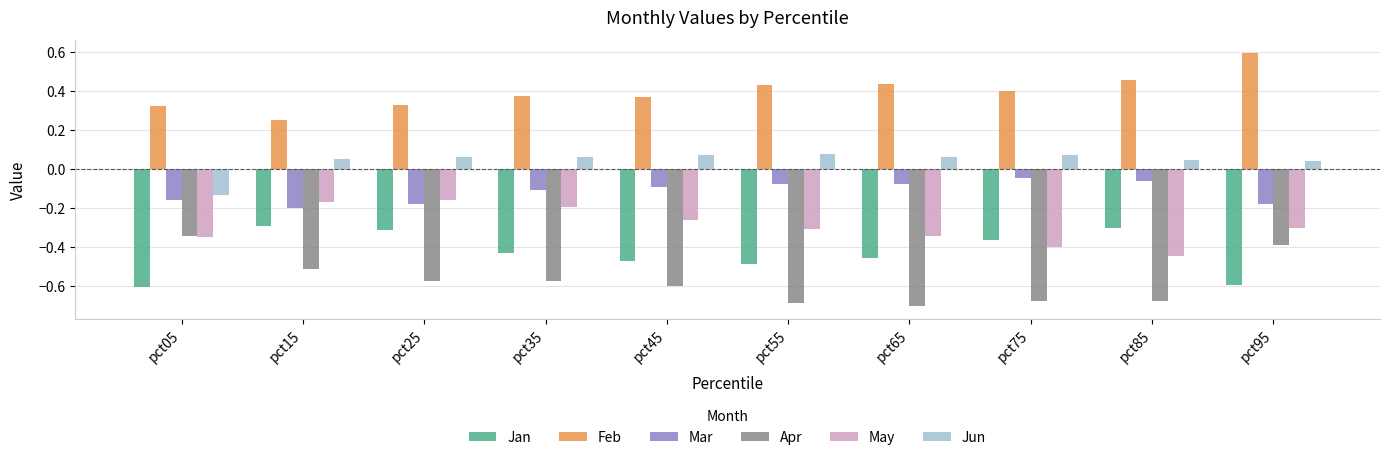

True or false: May has a value of -0.3 at pct45.

True